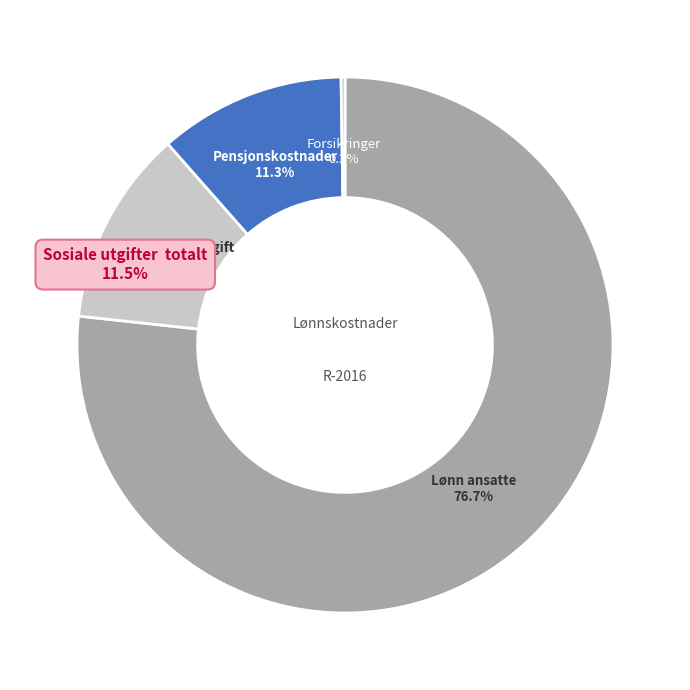

Is it true that Pensjonskostnader is 23% of the pie?

False